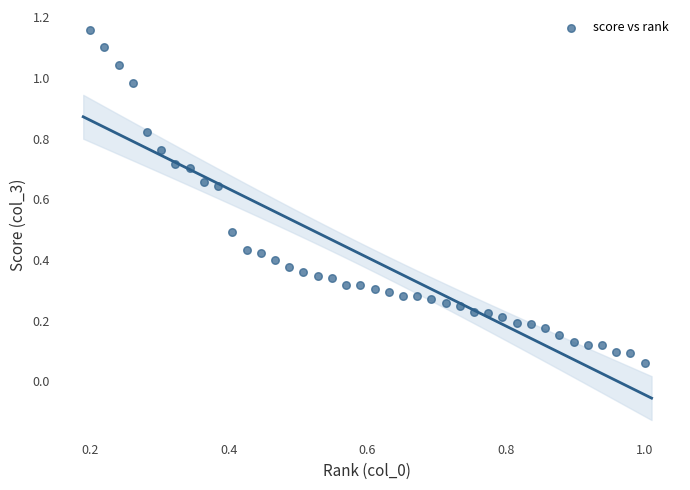

What is the range of Y values (max minus min)?

1.1